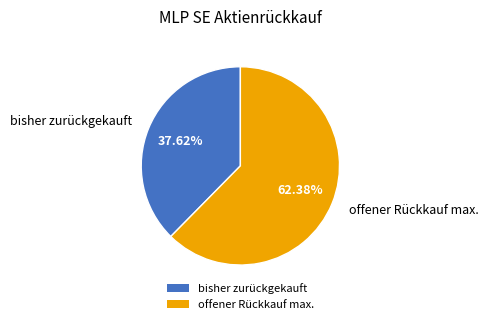

Is the sum of bisher zurückgekauft and offener Rückkauf max. greater than half?

Yes